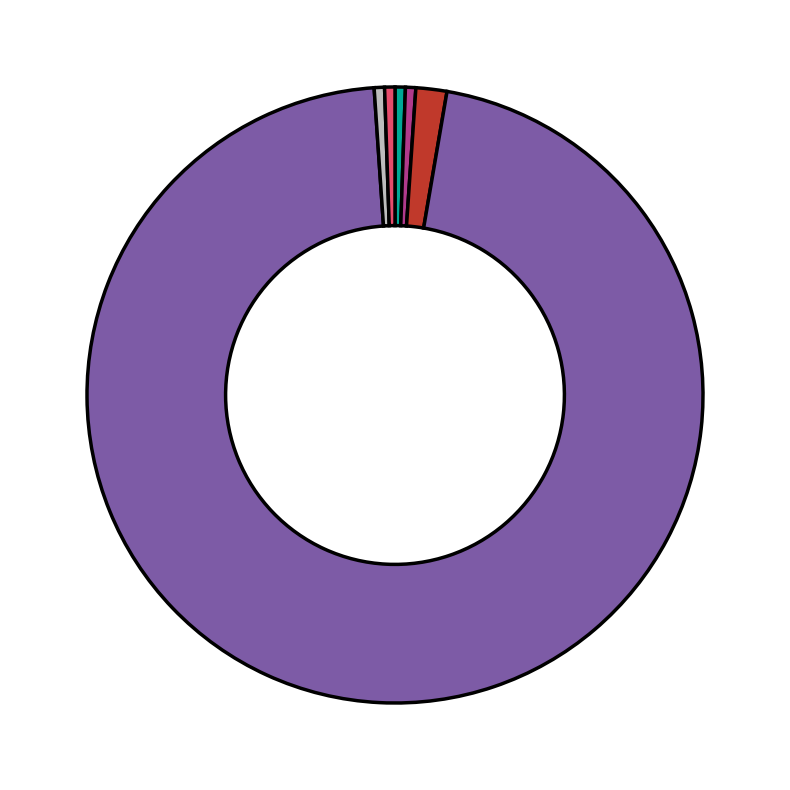

Does any single category account for the majority?

Yes